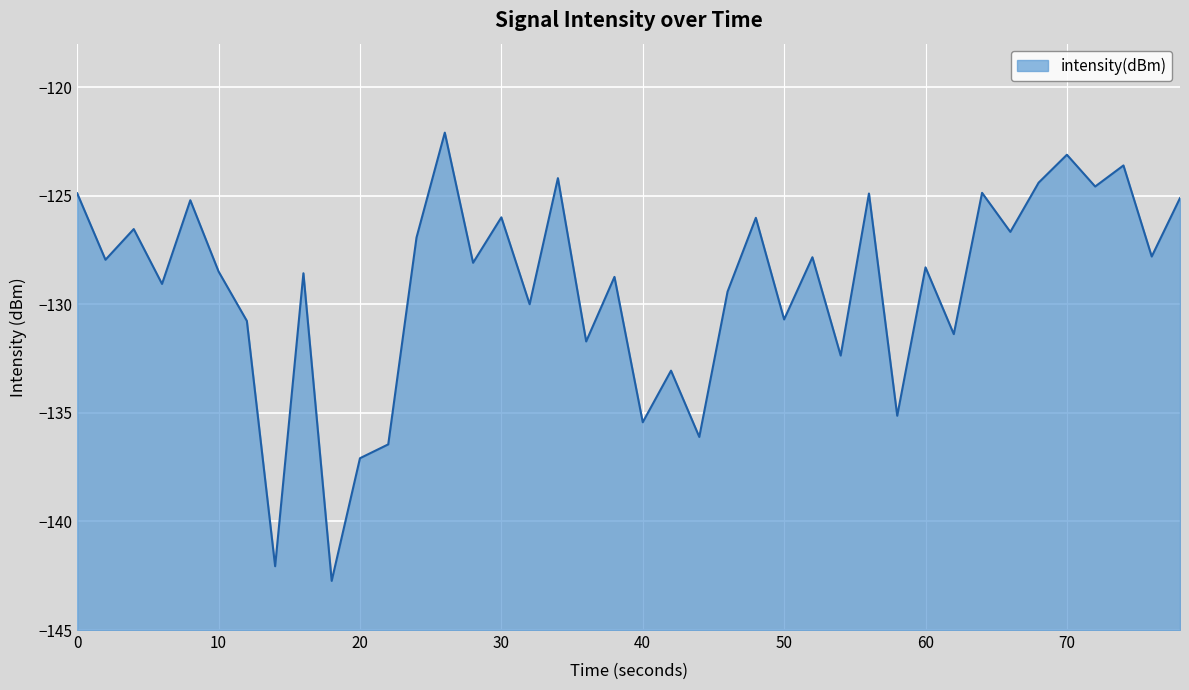

What is the value of the 4th point from the left?

-129.1